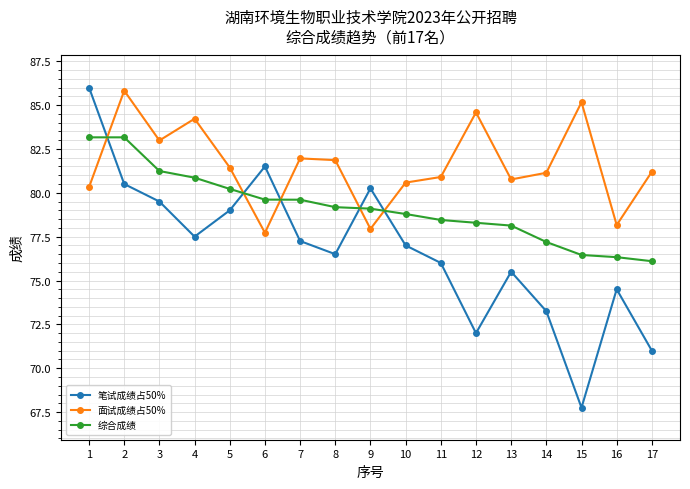

List the series in order of their overall mean, lowest first.

笔试成绩占50%, 综合成绩, 面试成绩占50%